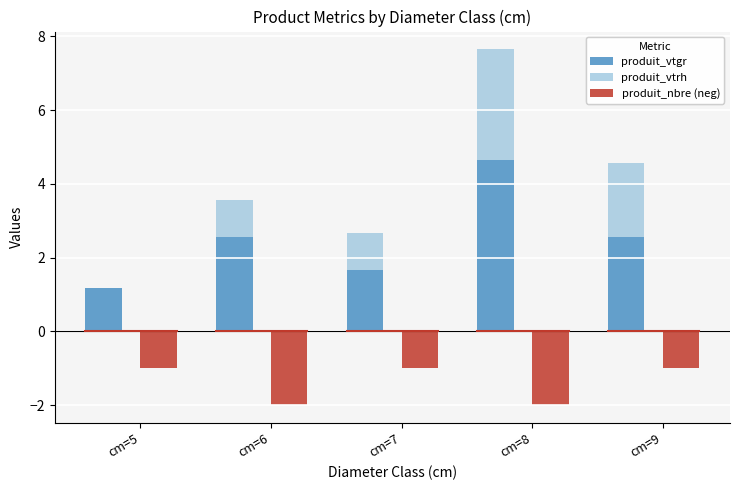

What is the sum of the produit_vtrh values at cm=5 and cm=9?

2.0